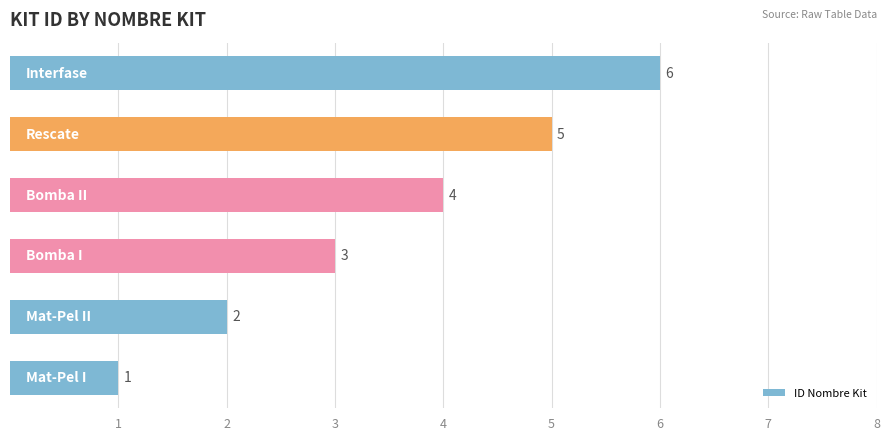

What is the maximum value shown in the chart?

6